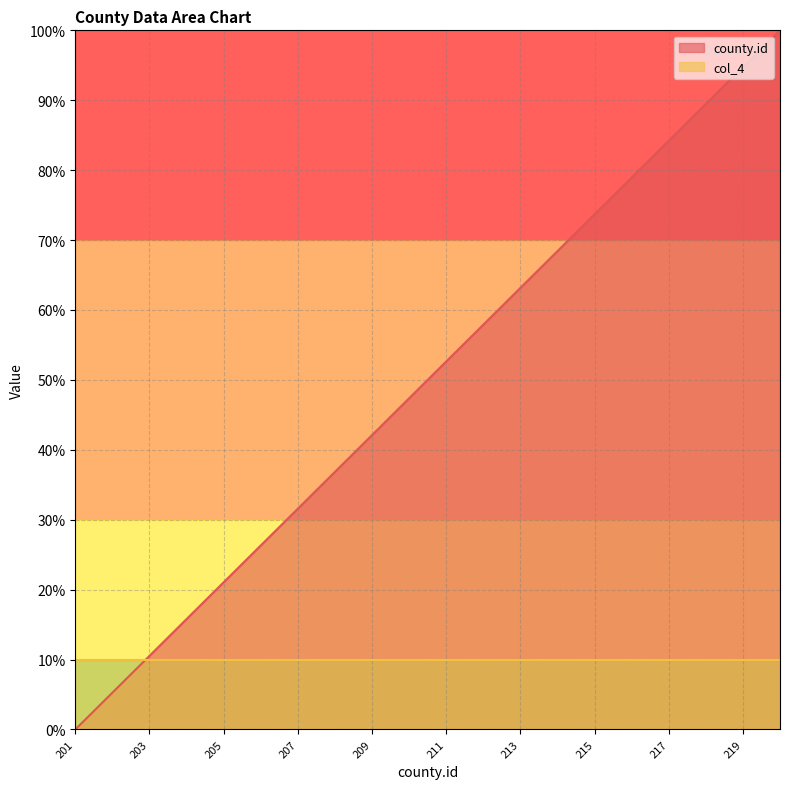

Rank the categories by value from highest to lowest.

220, 219, 218, 217, 216, 215, 214, 213, 212, 211, 210, 209, 208, 207, 206, 205, 204, 203, 202, 201